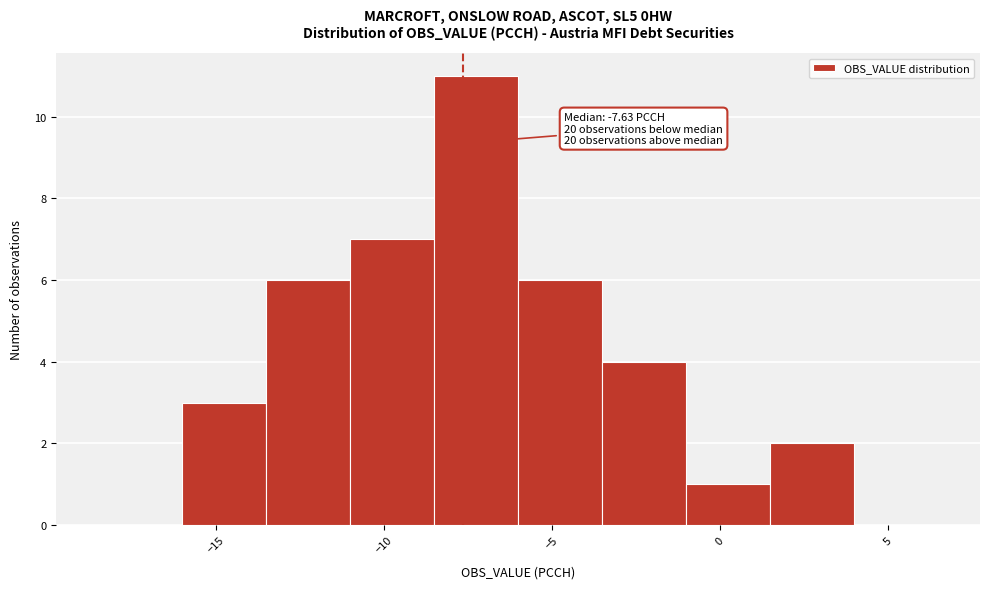

Over which range of the x-axis is the bar tallest?

-8.5 to -6.0